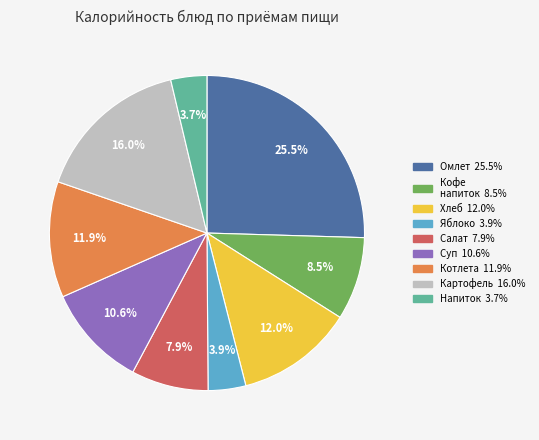

How many slices are in this pie chart?

9